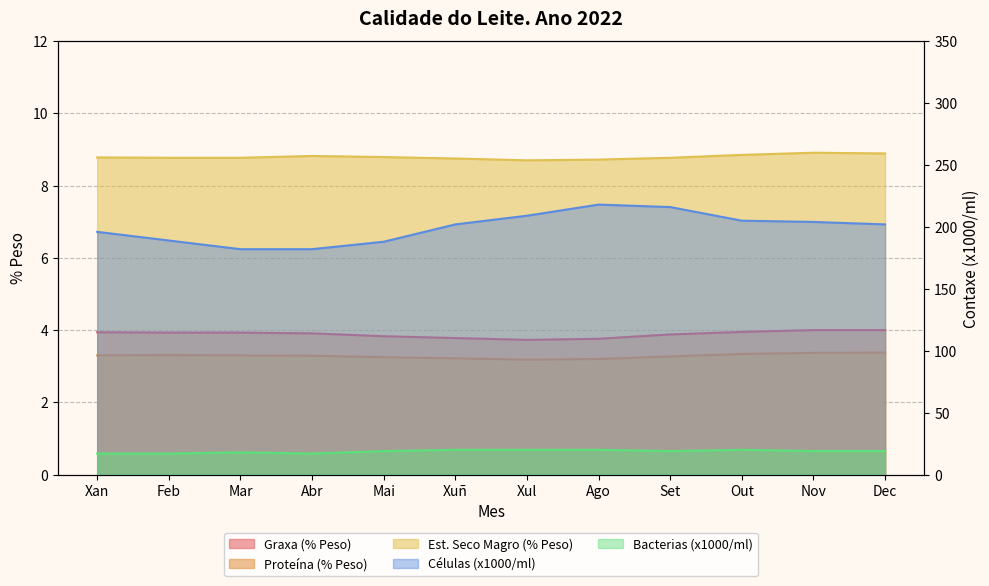

True or false: Graxa (% Peso) has more than 0 interior local peaks.

False